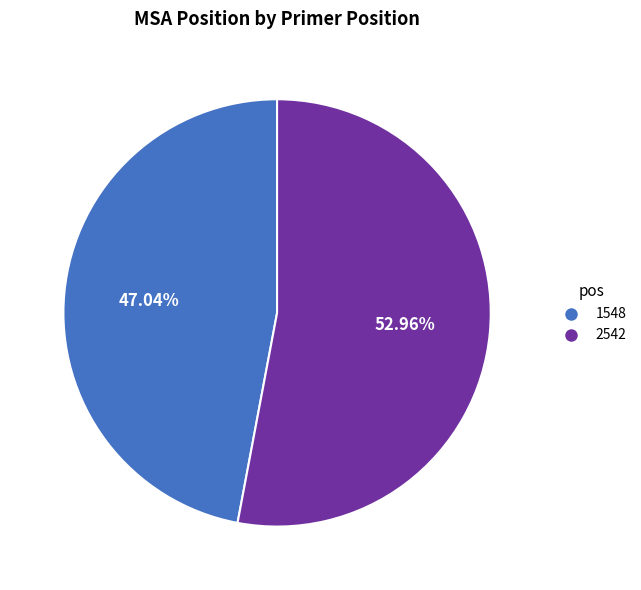

Approximately how many times larger is the value at 52.96% compared to 47.04%?

1.1